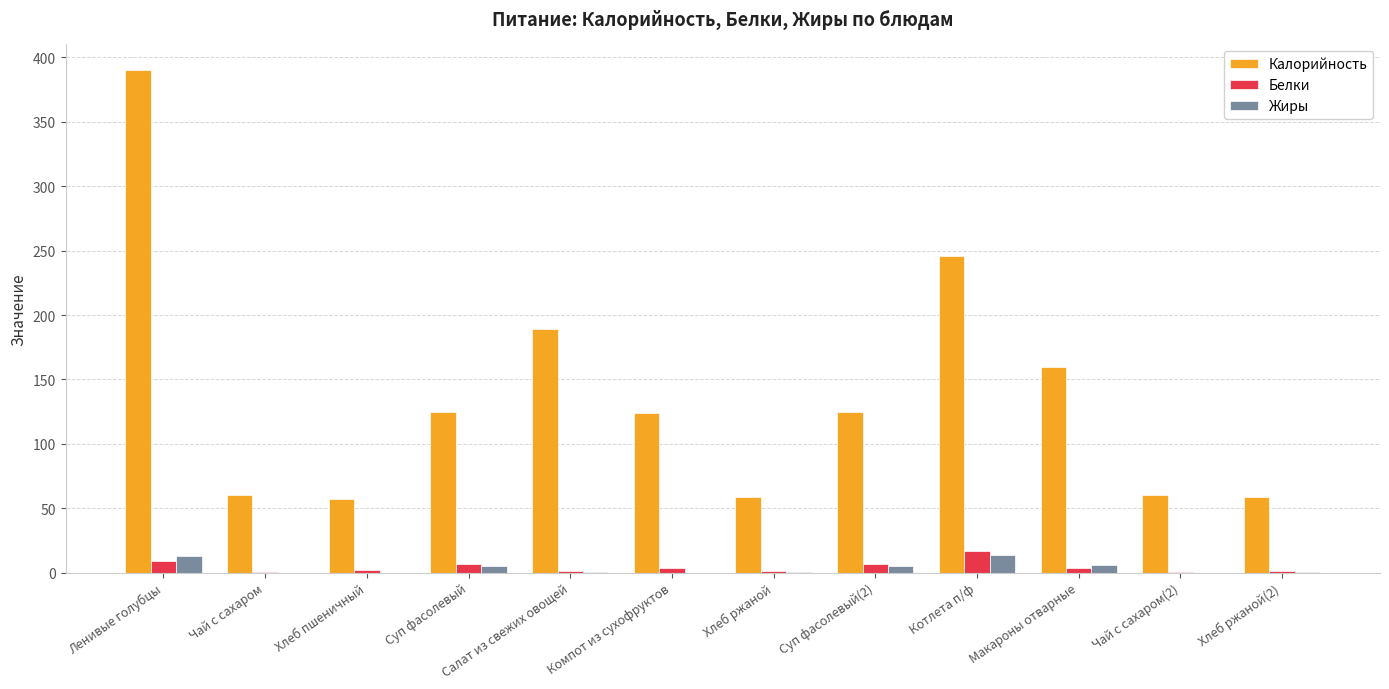

At which category is the sum across all series the highest?

Ленивые голубцы